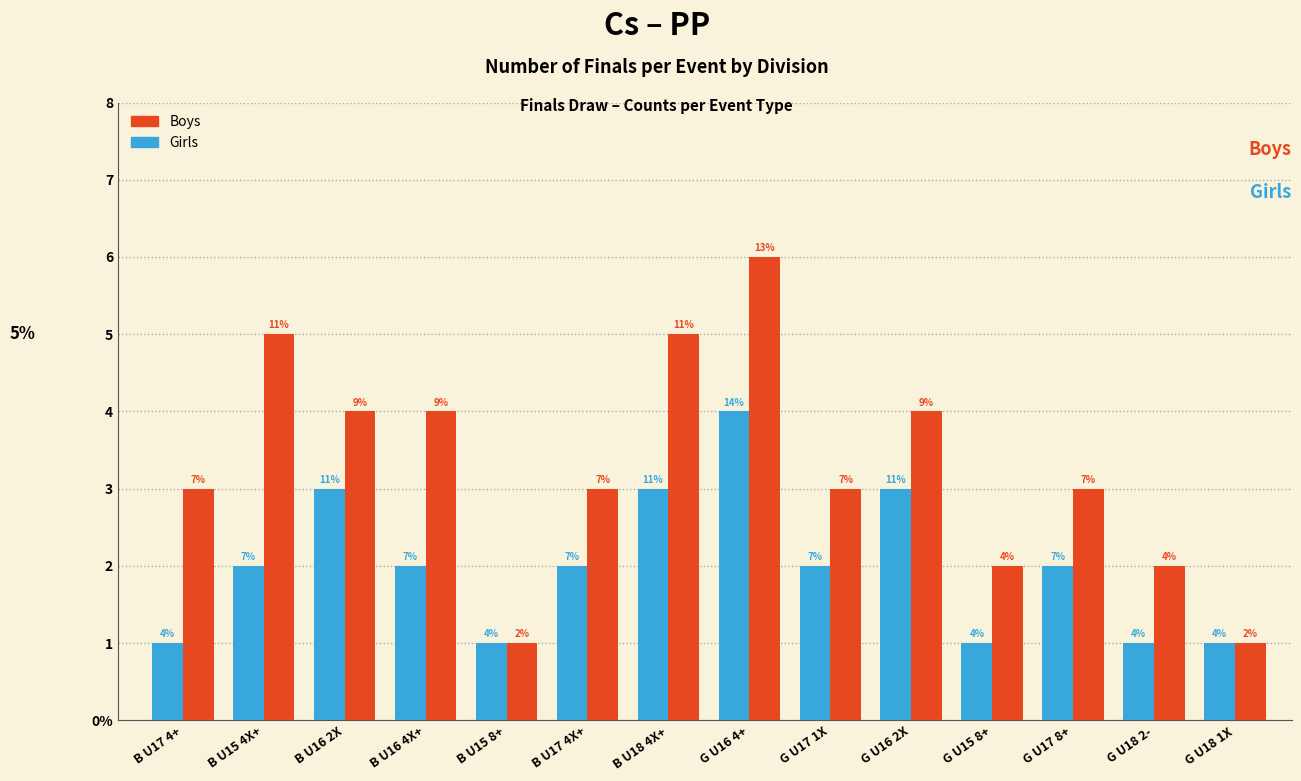

What are all the series names shown in the legend?

Boys, Girls